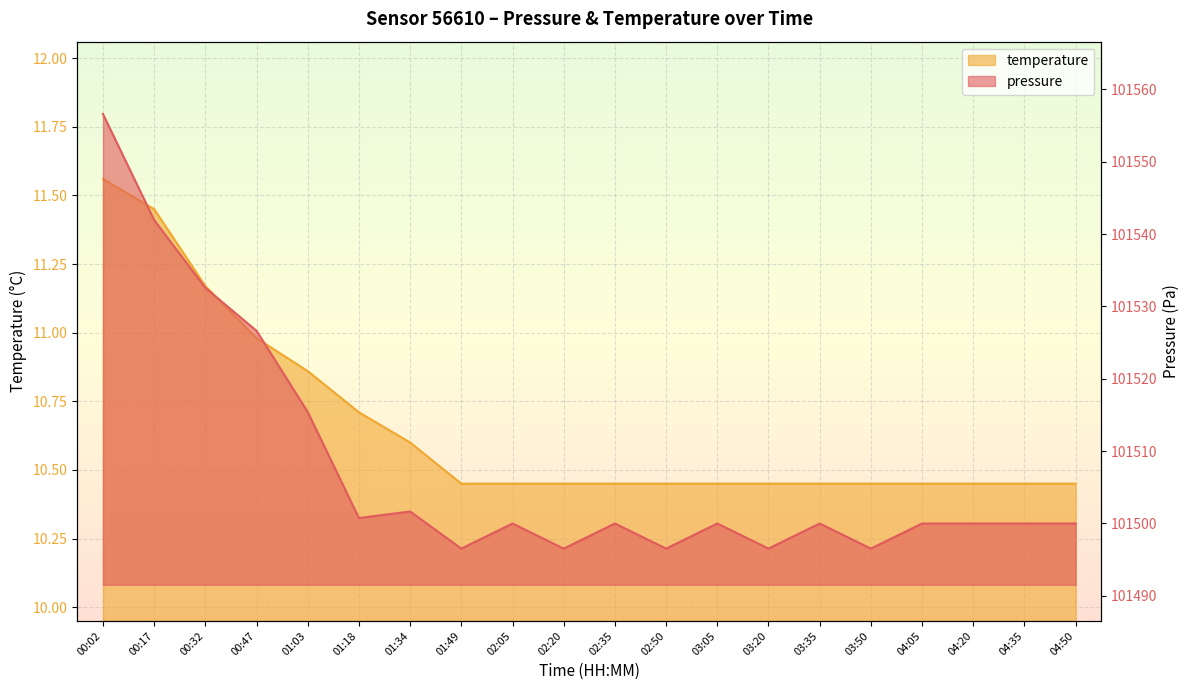

Reading left to right, what are all the values shown in this chart?

temperature: 00:02=11.6	00:17=11.4	00:32=11.2	00:47=11.0	01:03=10.9	01:18=10.7	01:34=10.6	01:49=10.4	02:05=10.4	02:20=10.4	02:35=10.4	02:50=10.4	03:05=10.4	03:20=10.4	03:35=10.4	03:50=10.4	04:05=10.4	04:20=10.4	04:35=10.4	04:50=10.4
pressure_kpa: 00:02=101556.6	00:17=101541.9	00:32=101532.6	00:47=101526.6	01:03=101515.4	01:18=101500.8	01:34=101501.7	01:49=101496.5	02:05=101500.0	02:20=101496.5	02:35=101500.0	02:50=101496.5	03:05=101500.0	03:20=101496.5	03:35=101500.0	03:50=101496.5	04:05=101500.0	04:20=101500.0	04:35=101500.0	04:50=101500.0